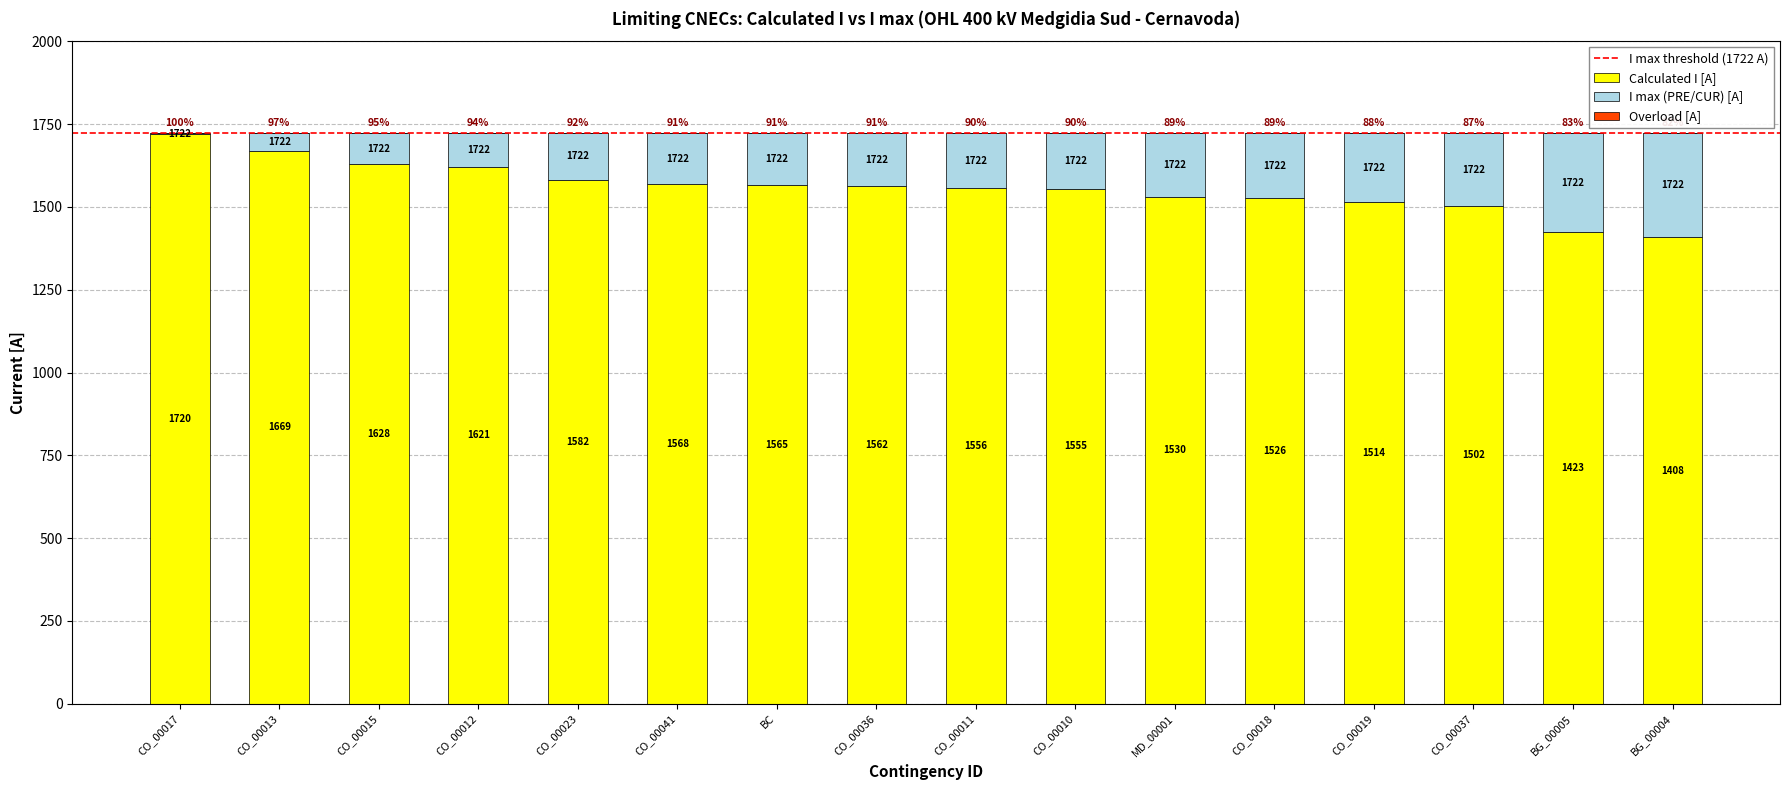

What is the sum of all Calculated I [A] values?

24929